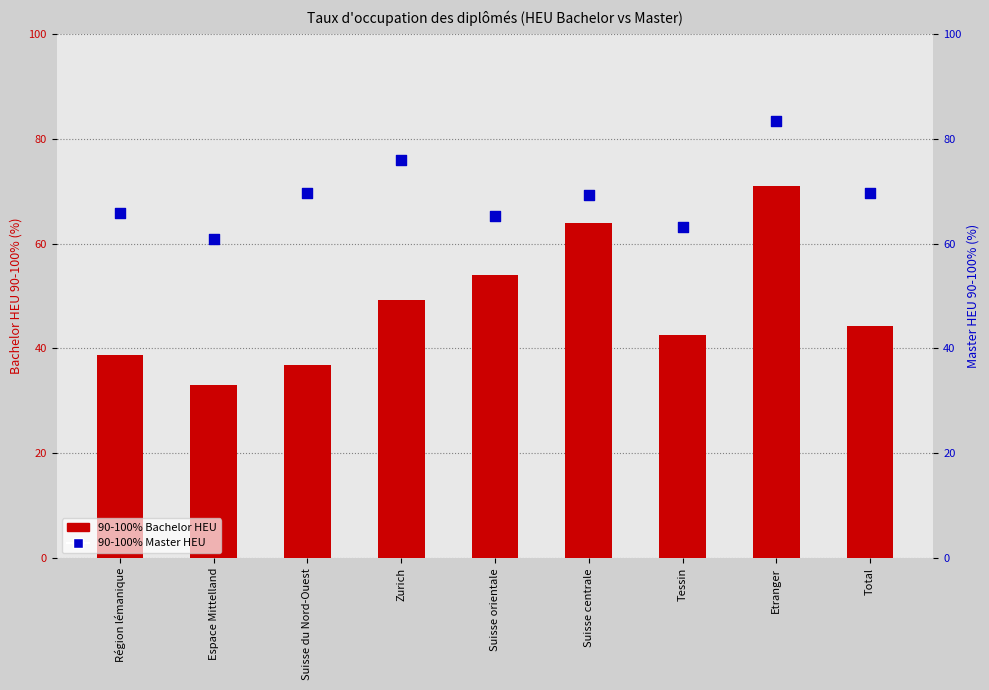

What is the total value across all series at Espace Mittelland?

94.0